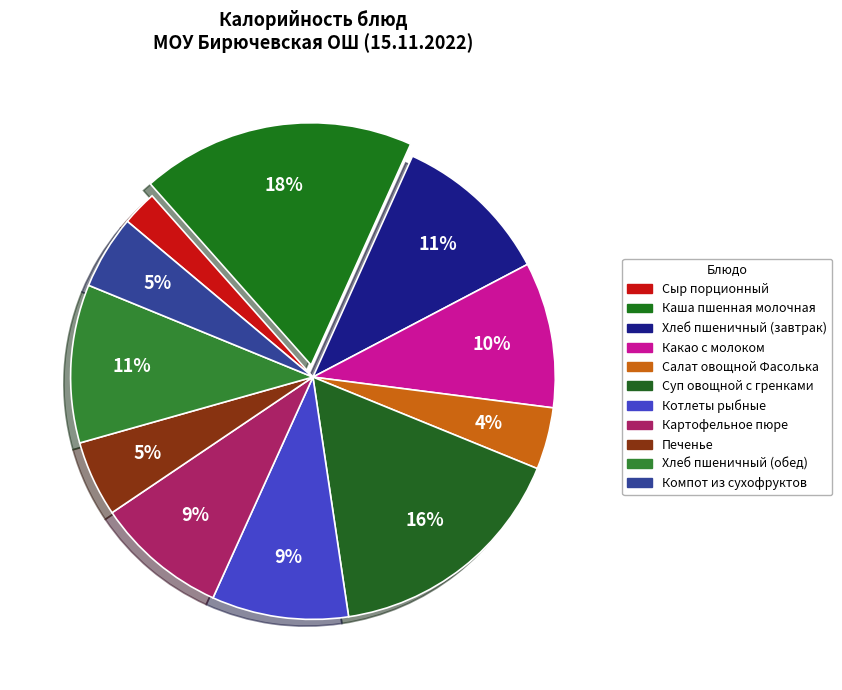

How many slices are in this pie chart?

11